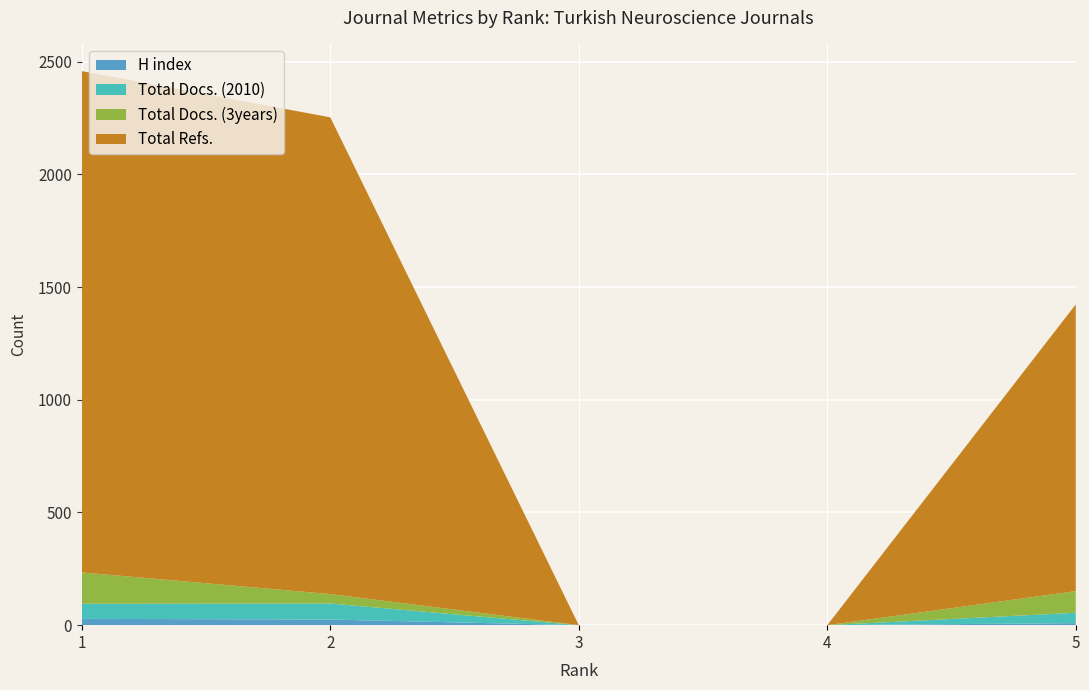

Reading left to right, list all the values displayed in this chart.

H index: 28	25	0	0	9
Total Docs. (2010): 67	71	0	0	46
Total Docs. (3years): 139	42	0	0	96
Total Refs.: 2224	2115	0	0	1272